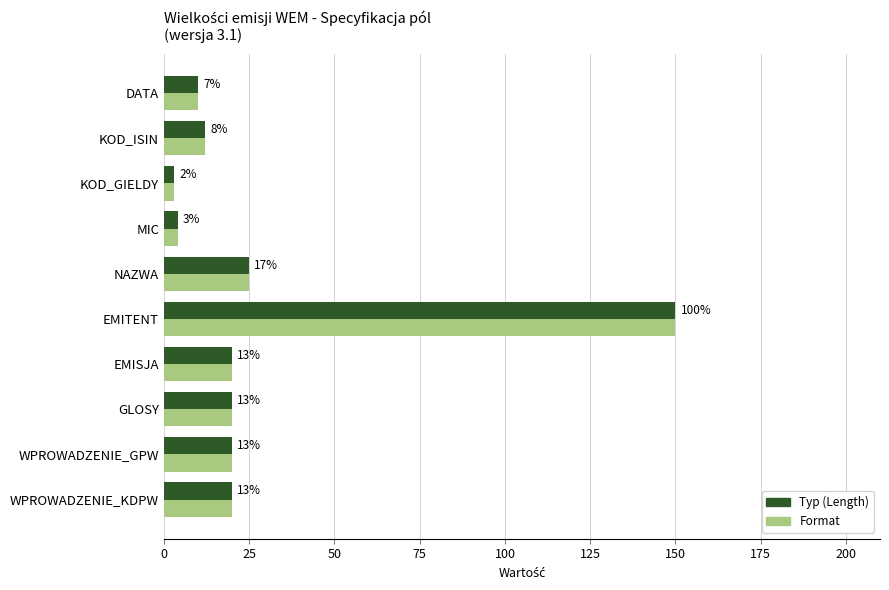

List the series in order of their peak value, highest first.

Format, Typ (Length)